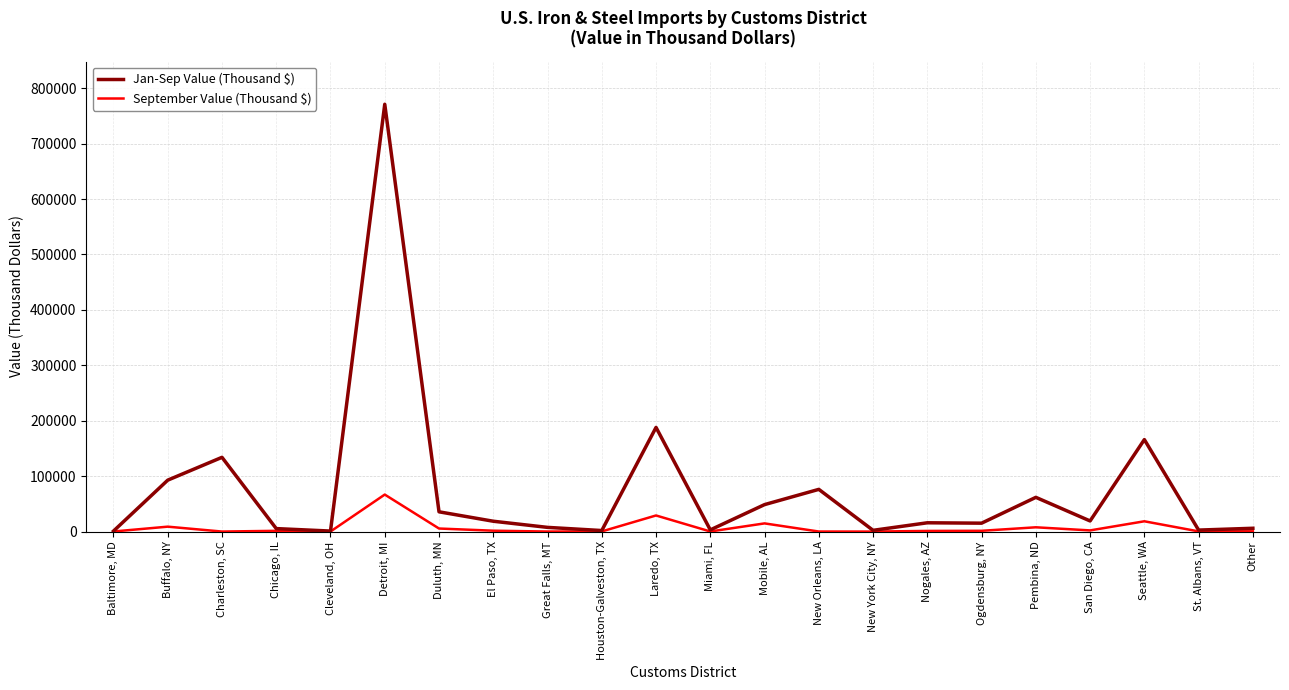

At which category is the sum across all series the highest?

Detroit, MI